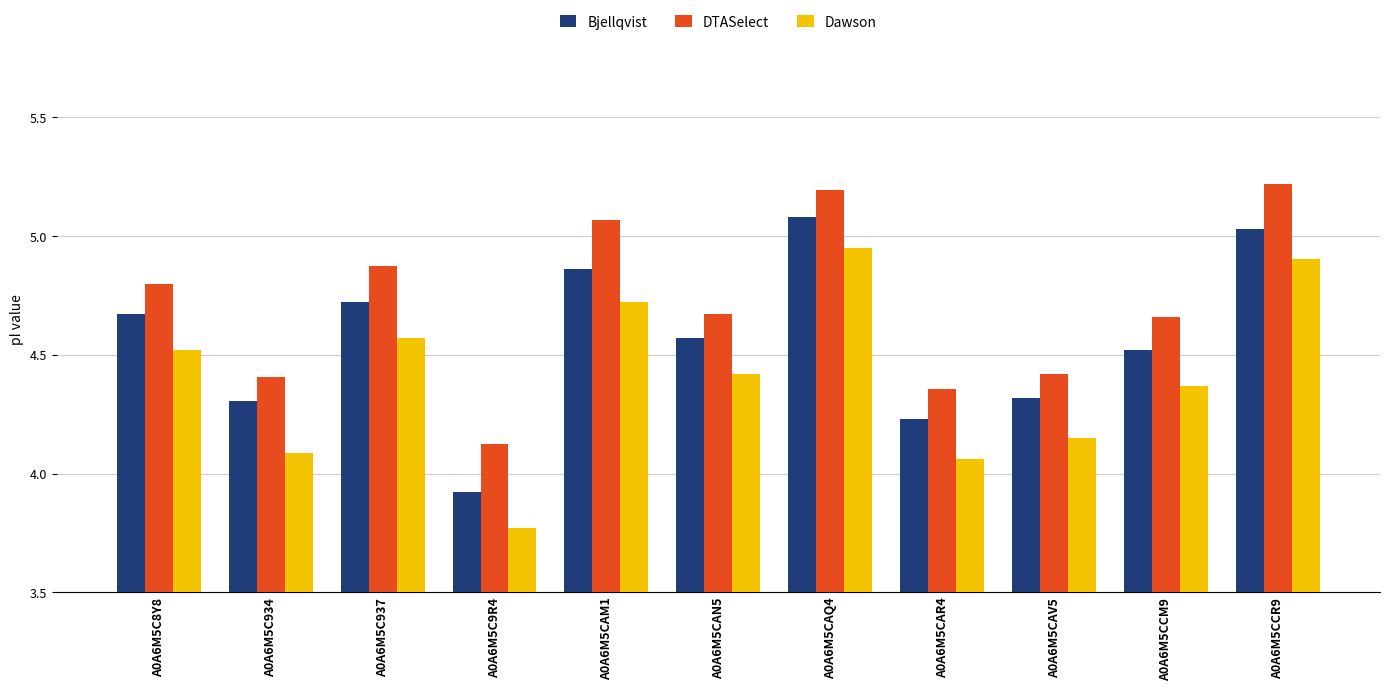

Which series has the largest range (max minus min)?

Dawson